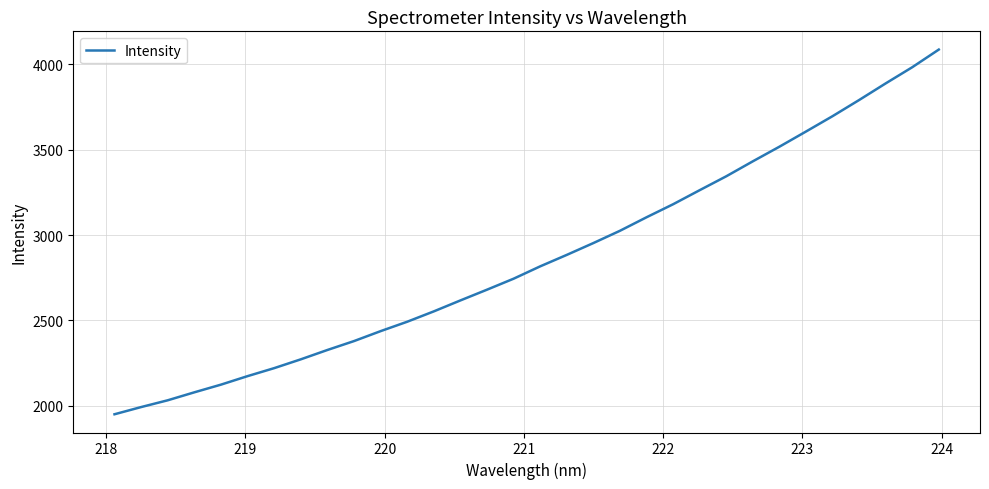

Is this an area chart (filled region under the line)?

No